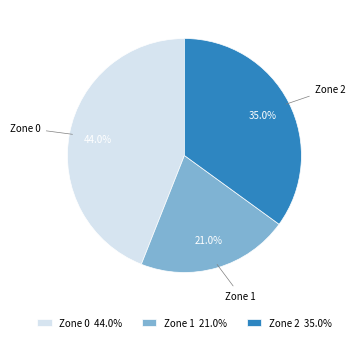

Rank the categories by value from lowest to highest.

Zone 1, Zone 2, Zone 0